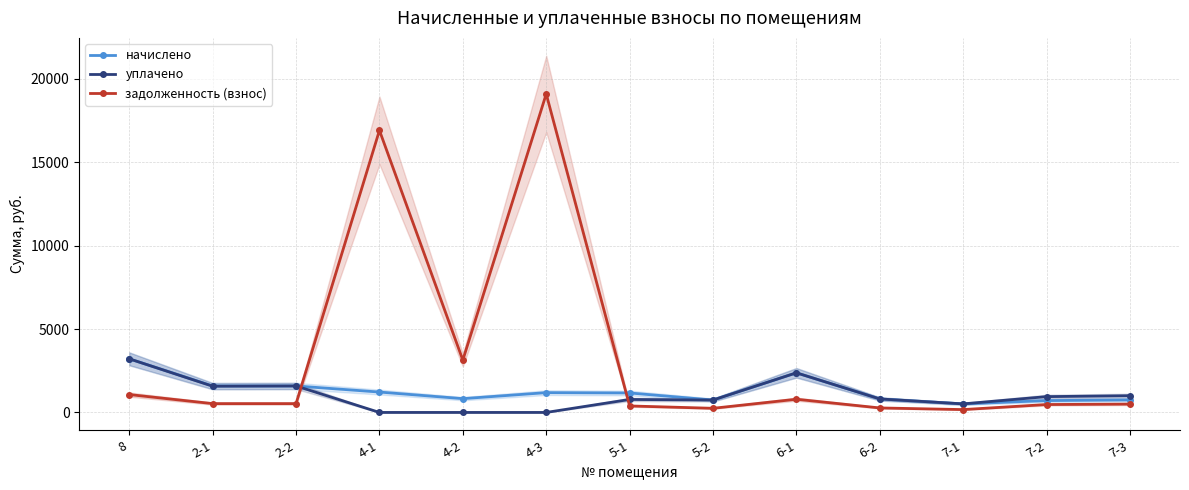

What position from the right is 4-3?

8